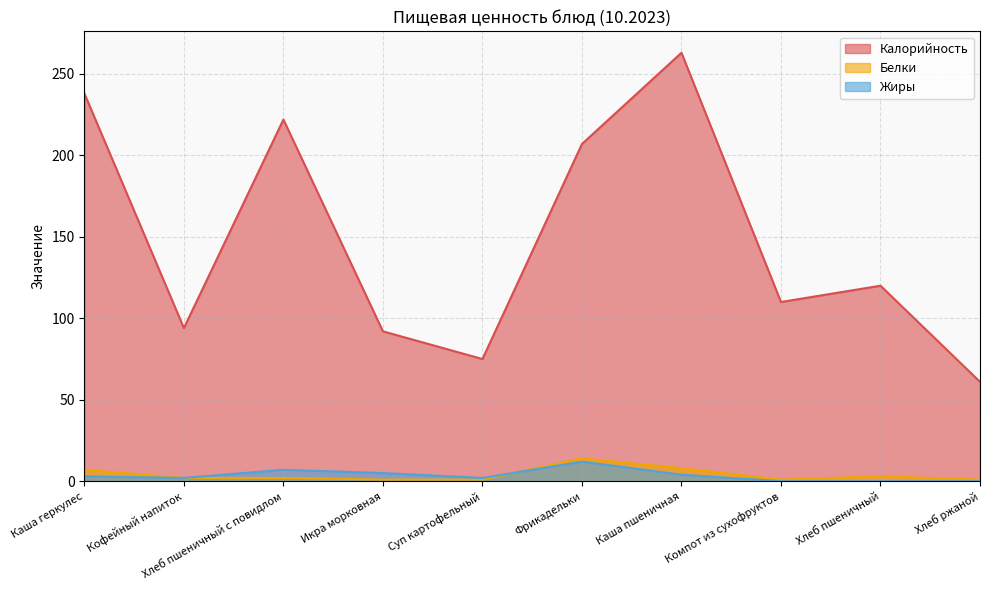

Which category has the highest value in the Белки series?

Фрикадельки